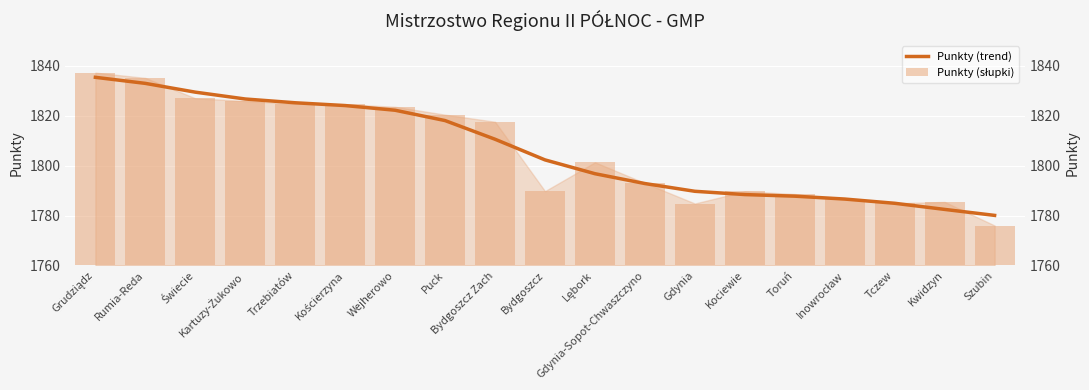

What is the sum of all Punkty (słupki) values?

34316.6